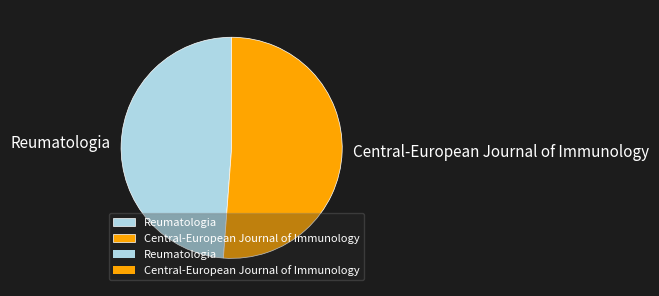

Do Central-European Journal of Immunology and Reumatologia together represent more than half of the pie?

Yes